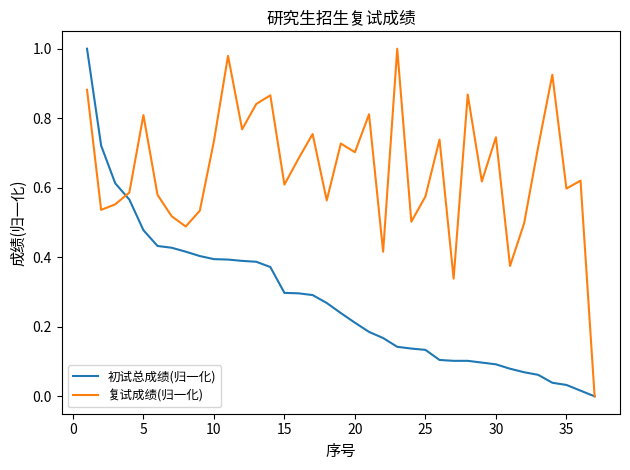

Which series has the largest total across all categories?

复试成绩(归一化)